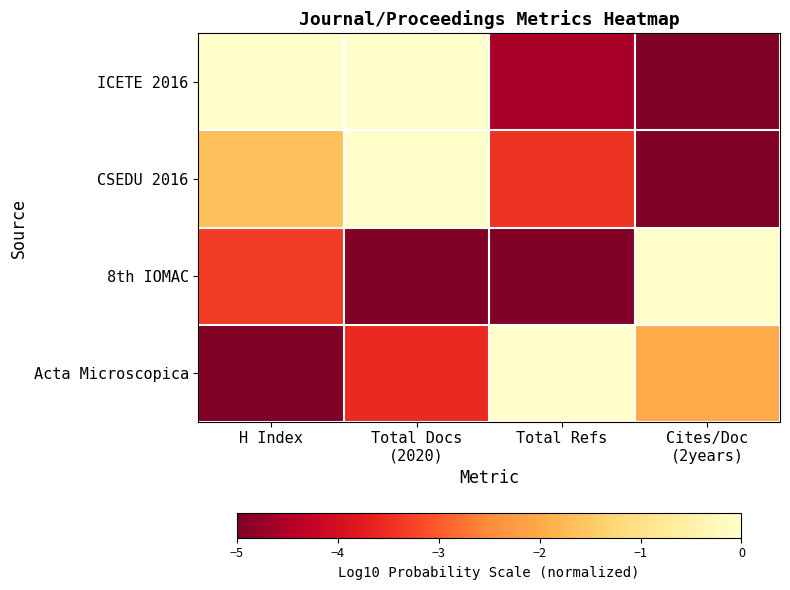

Reading right to left, what are all the values shown in this chart?

ICETE 2016: Cites/Doc
(2years)=-5.0	Total Refs=-4.6	Total Docs
(2020)=0.0	H Index=0.0
CSEDU 2016: Cites/Doc
(2years)=-5.0	Total Refs=-3.5	Total Docs
(2020)=0.0	H Index=-1.6
8th IOMAC: Cites/Doc
(2years)=0.0	Total Refs=-5.0	Total Docs
(2020)=-5.0	H Index=-3.4
Acta Microscopica: Cites/Doc
(2years)=-2.0	Total Refs=0.0	Total Docs
(2020)=-3.6	H Index=-5.0